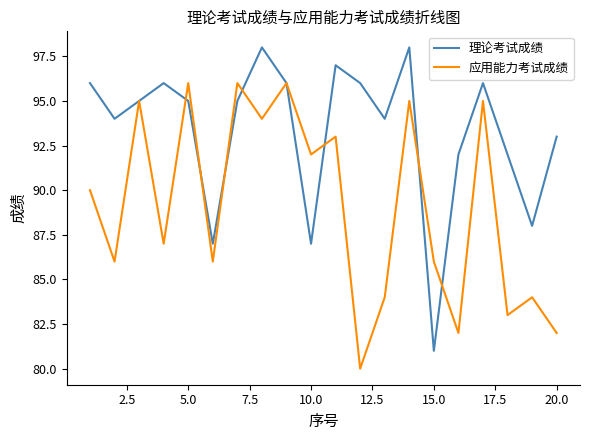

Is this an area chart (filled region under the line)?

No